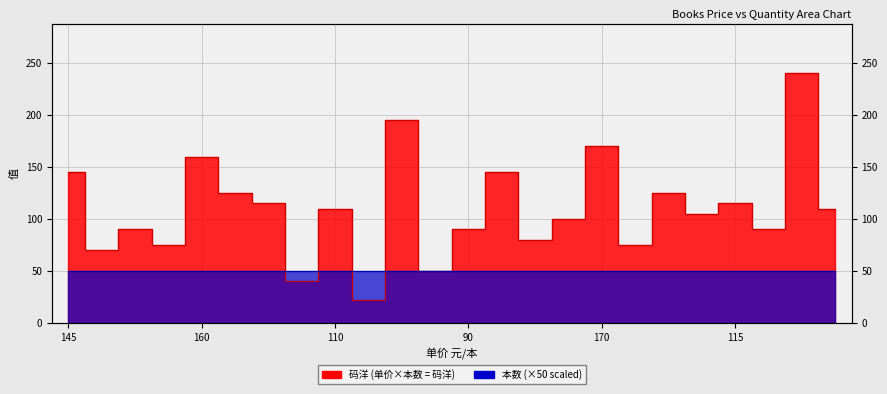

Between 105 and 50, which is larger?

105